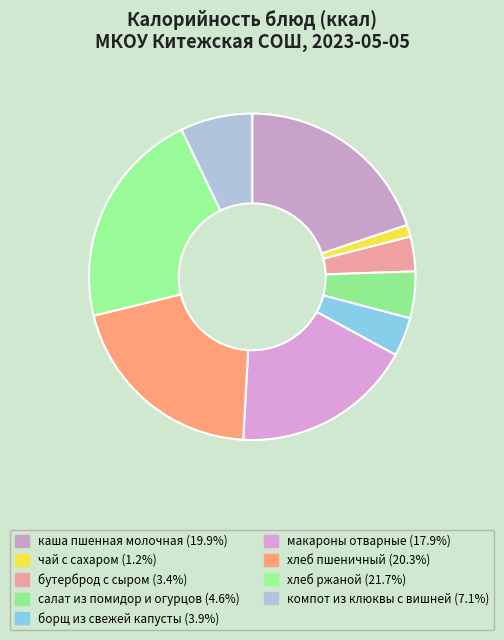

What is the change in value from бутерброд с сыром to хлеб ржаной?

+218